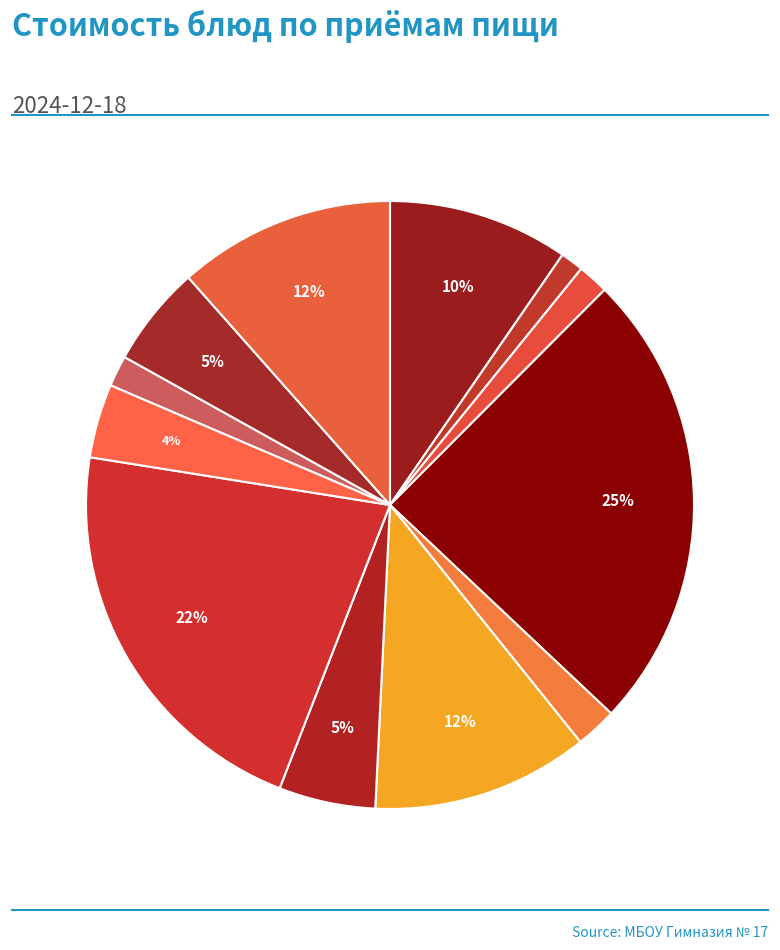

What is the smallest slice in the pie chart?

Чай с сахаром